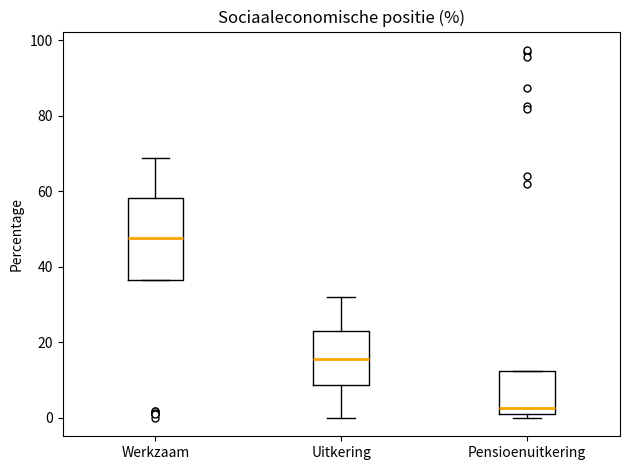

Where is the upper edge of the box for Pensioenuitkering on the y-axis? The values are not printed on the chart, so give them approximately, as read against the axis.

12